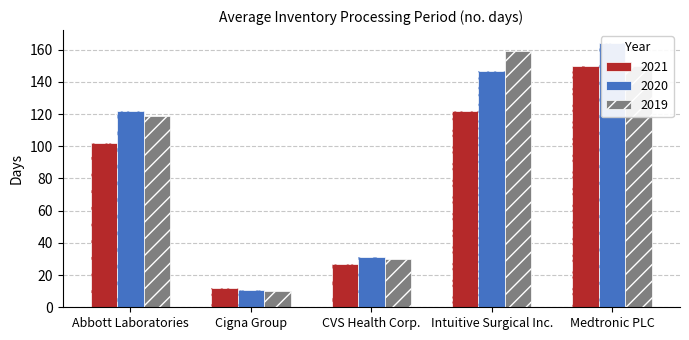

How many values in the 2021 series are below 102?

2